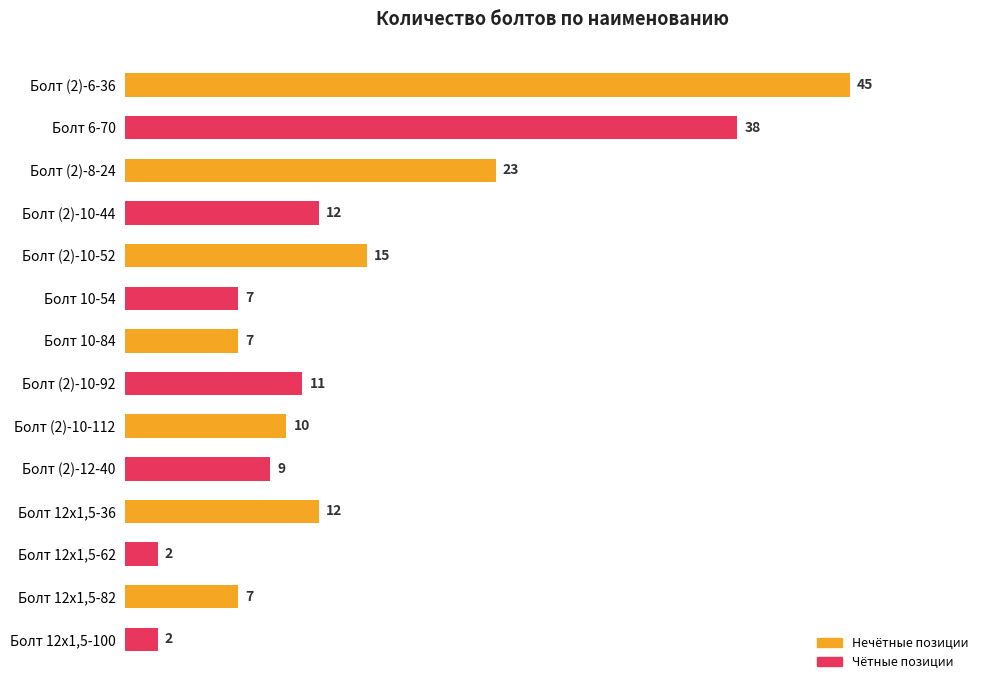

What is the difference between the second highest and second lowest values?

36